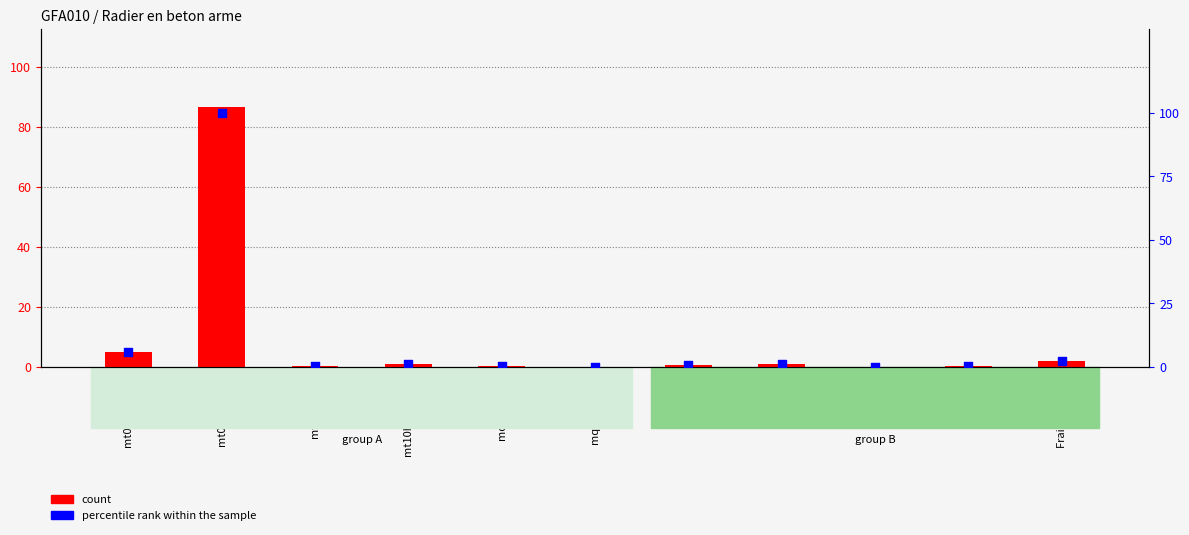

Which series has the widest spread of Y values?

percentile rank within the sample